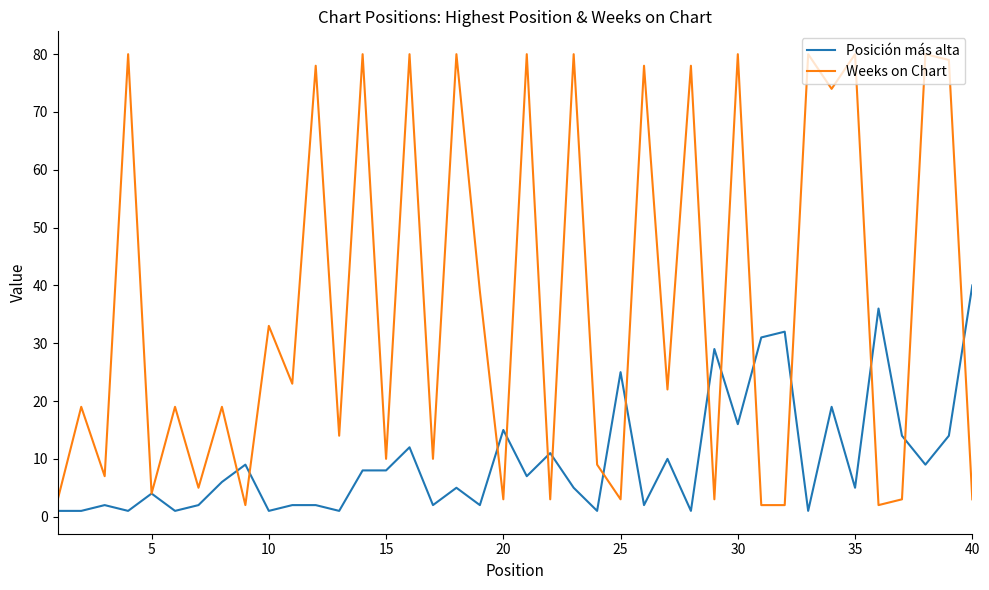

What are all the series names shown in the legend?

Posición más alta, Weeks on Chart